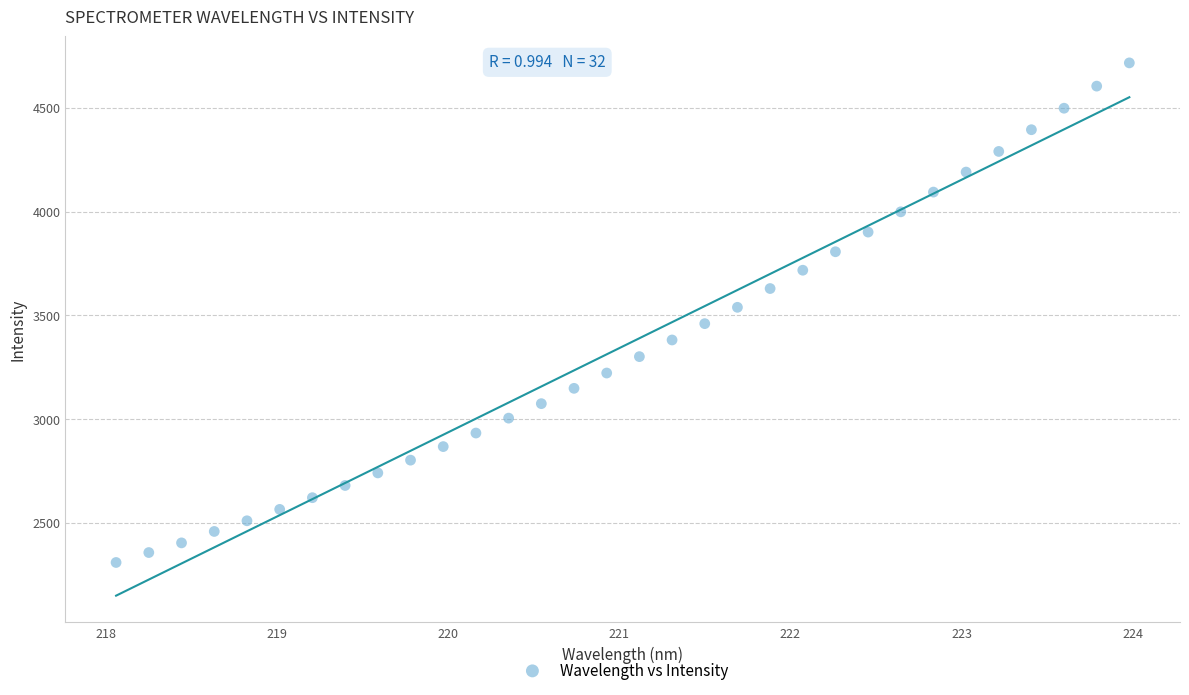

What is the range of X values (max minus min)?

5.9